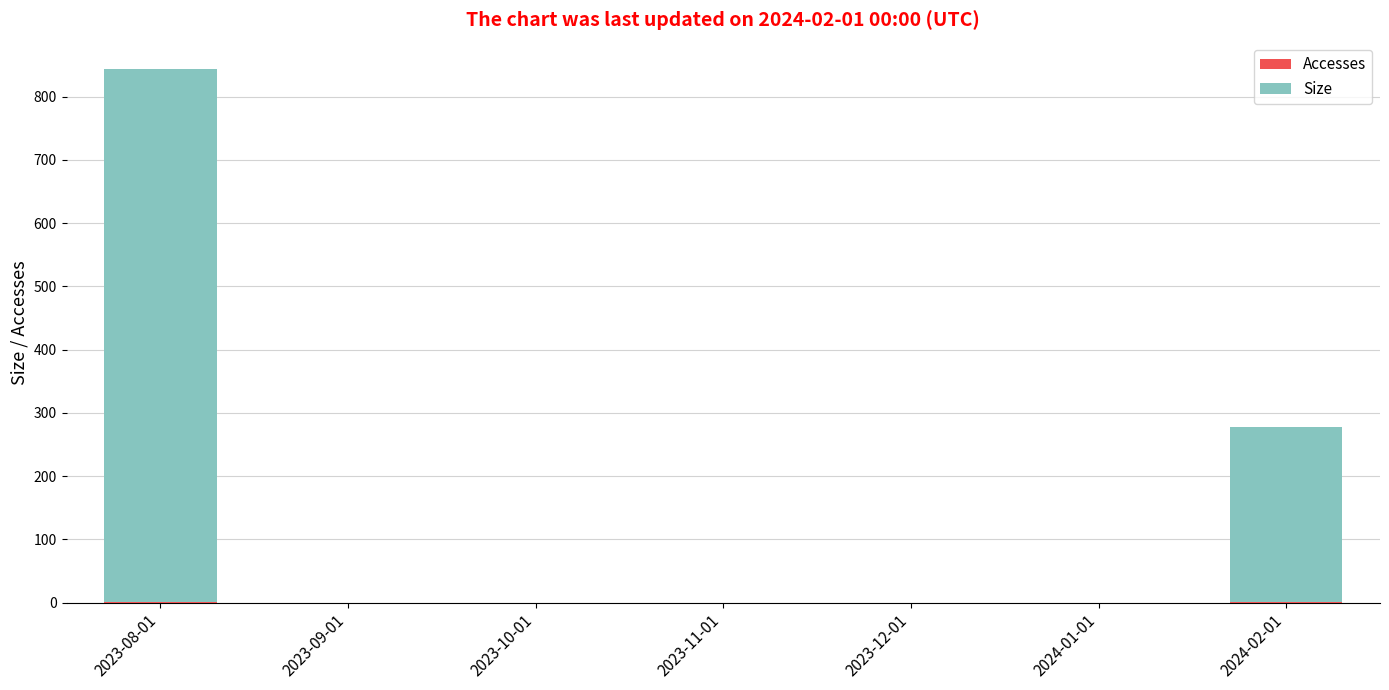

At which category is the sum across all series the highest?

2023-08-01